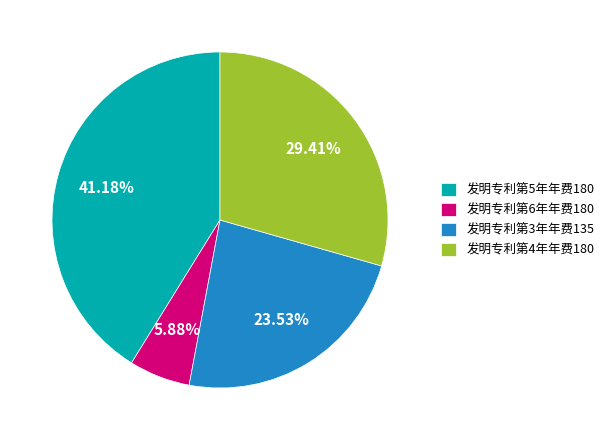

What is the ratio of the value at 发明专利第4年年费180 to the value at 发明专利第5年年费180?

0.7